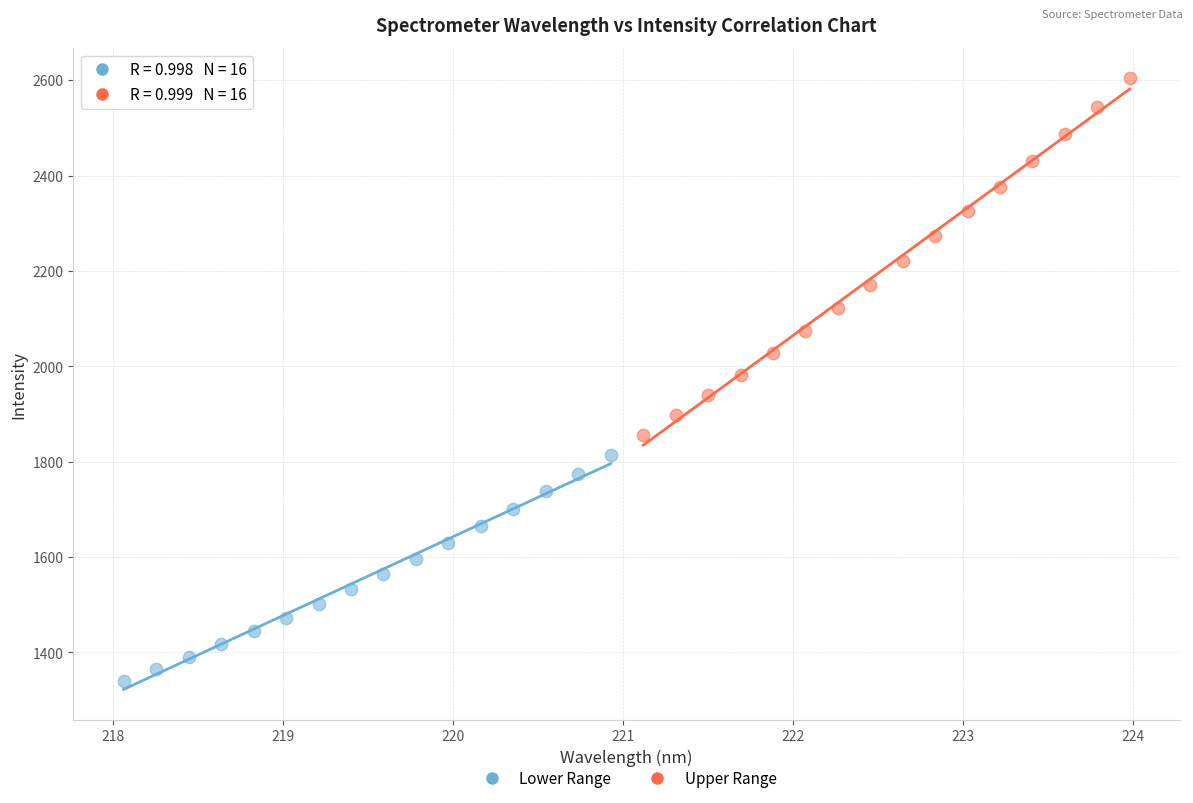

Which series contains the highest Y value?

Upper Range